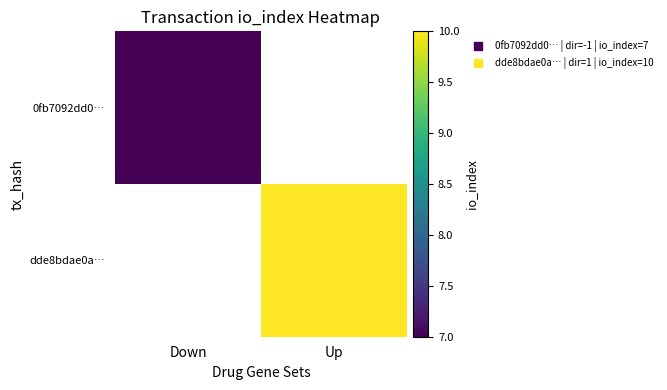

The value of 0fb7092dd0… at Down is 11.0. True or false?

False